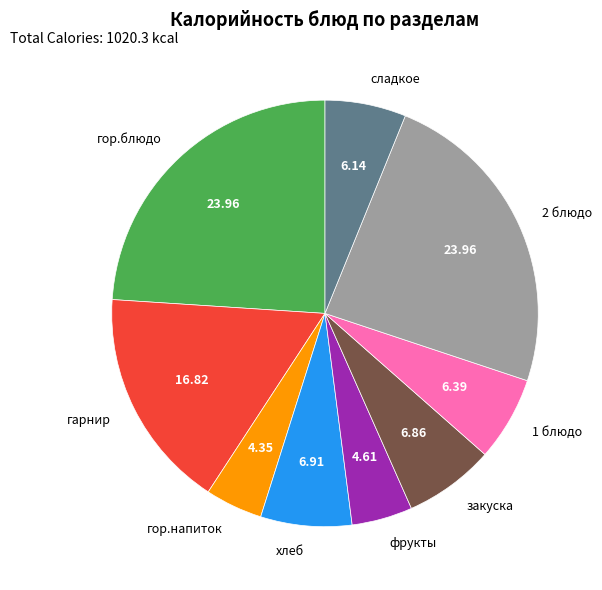

Which has a higher value, хлеб or сладкое?

хлеб